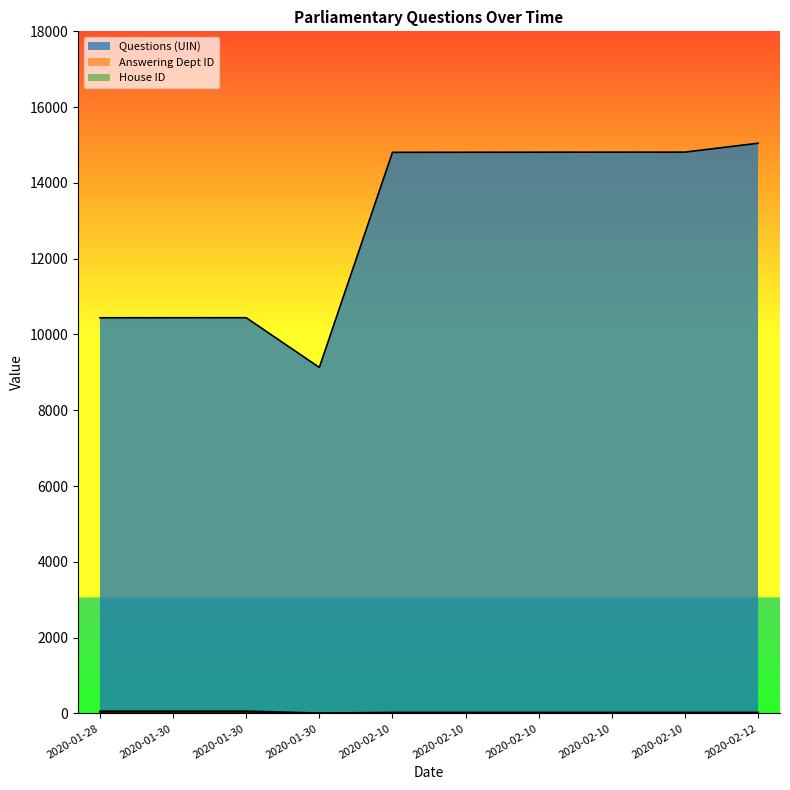

What is the label of the 8th point from the right?

2020-01-30